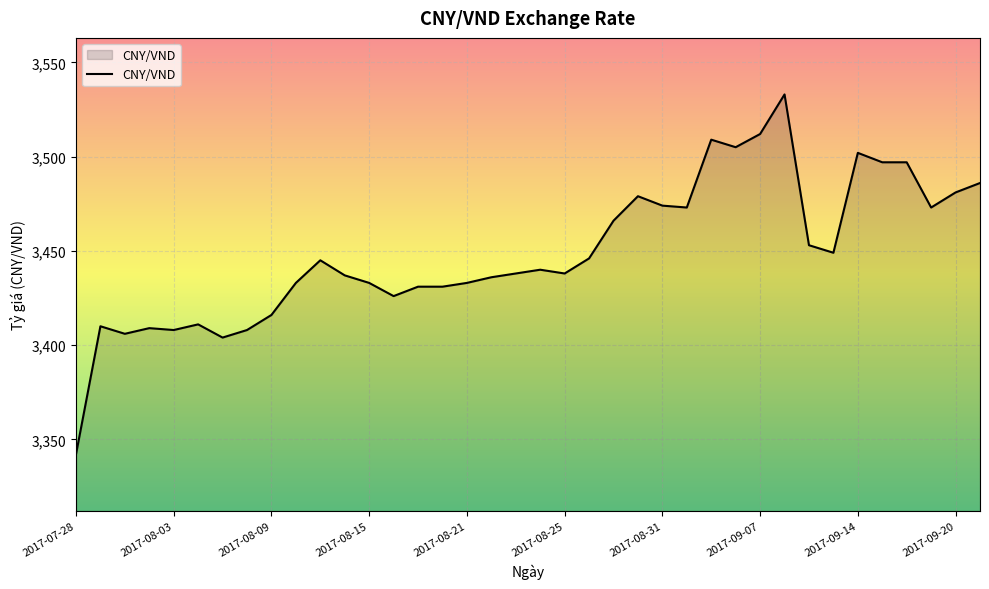

What is the difference between the maximum and minimum values?

191